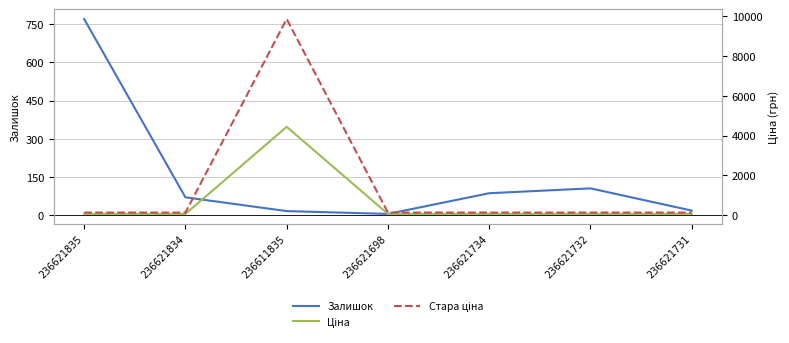

In Ціна, how many points are higher than both neighbors (excluding endpoints)?

1